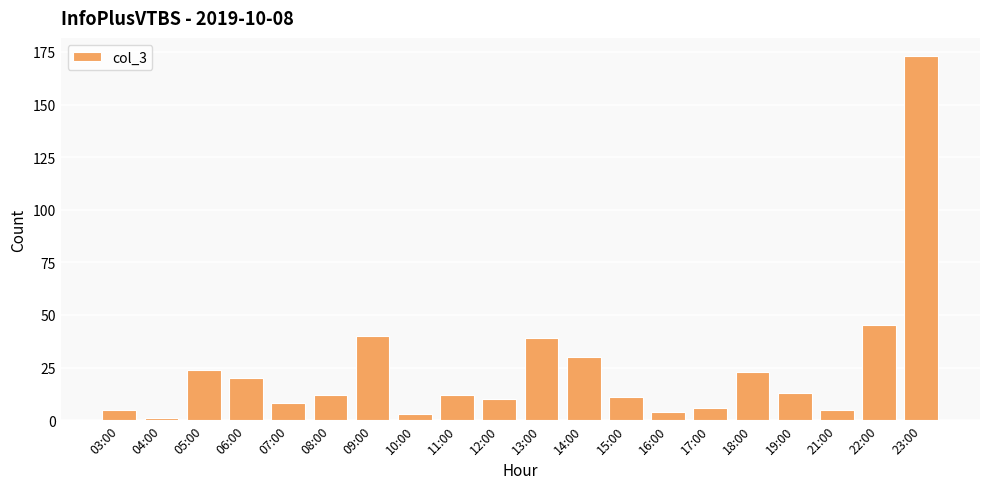

At which category does the chart reach its peak across all series?

23:00